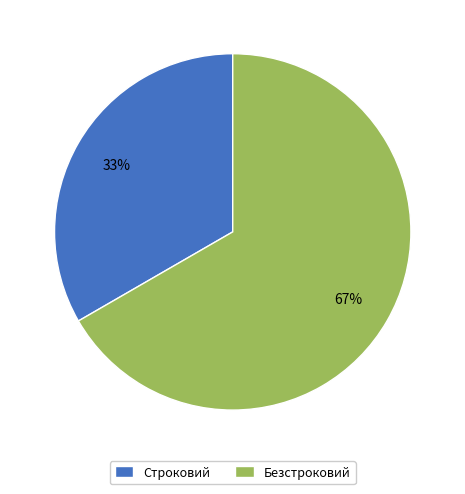

Approximately how many times larger is the value at Строковий compared to Безстроковий?

0.5